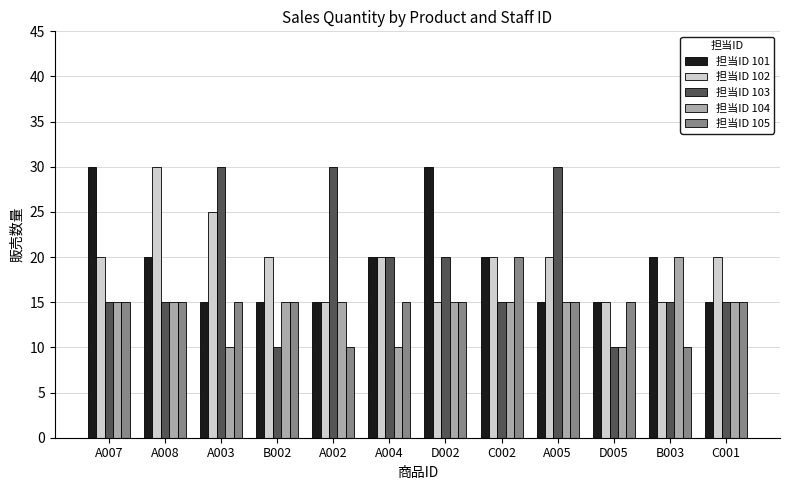

What is the average value of the 担当ID 103 series?

19